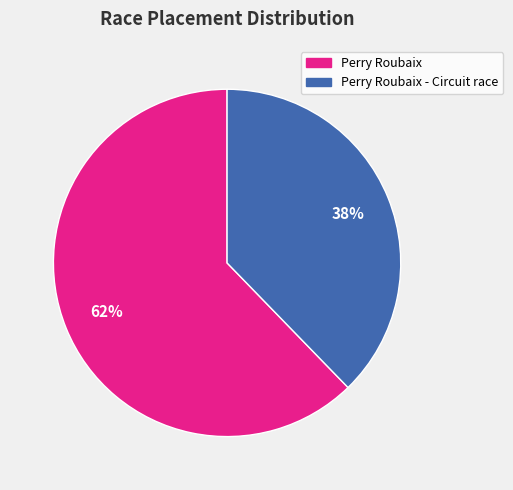

What is the smallest slice in the pie chart?

Perry Roubaix - Circuit race